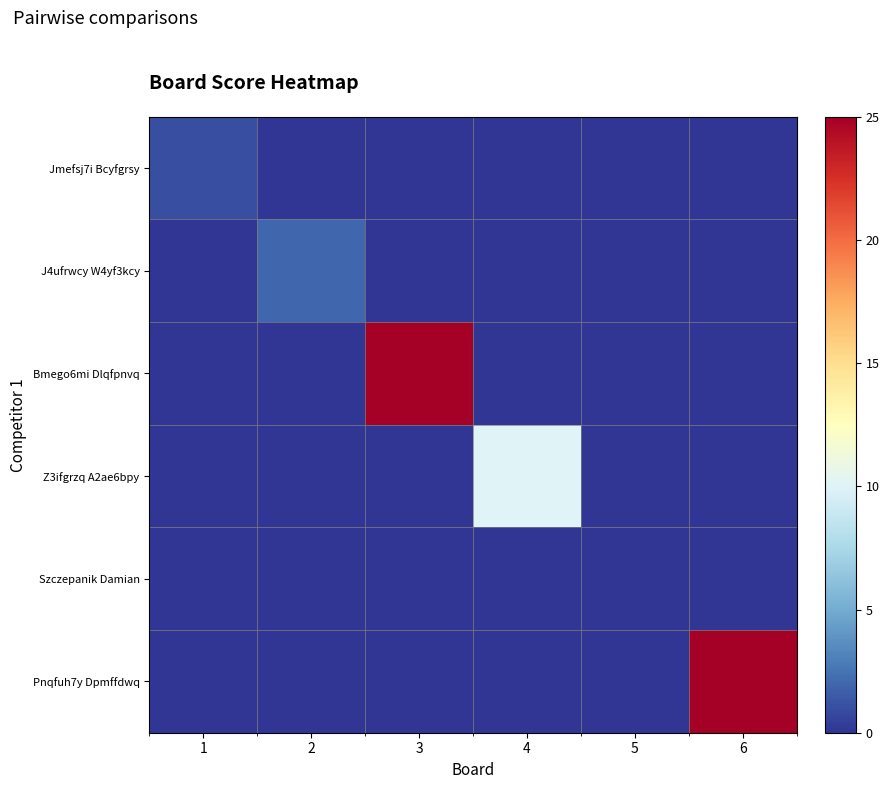

Which series has the widest spread of values?

Bmego6mi Dlqfpnvq